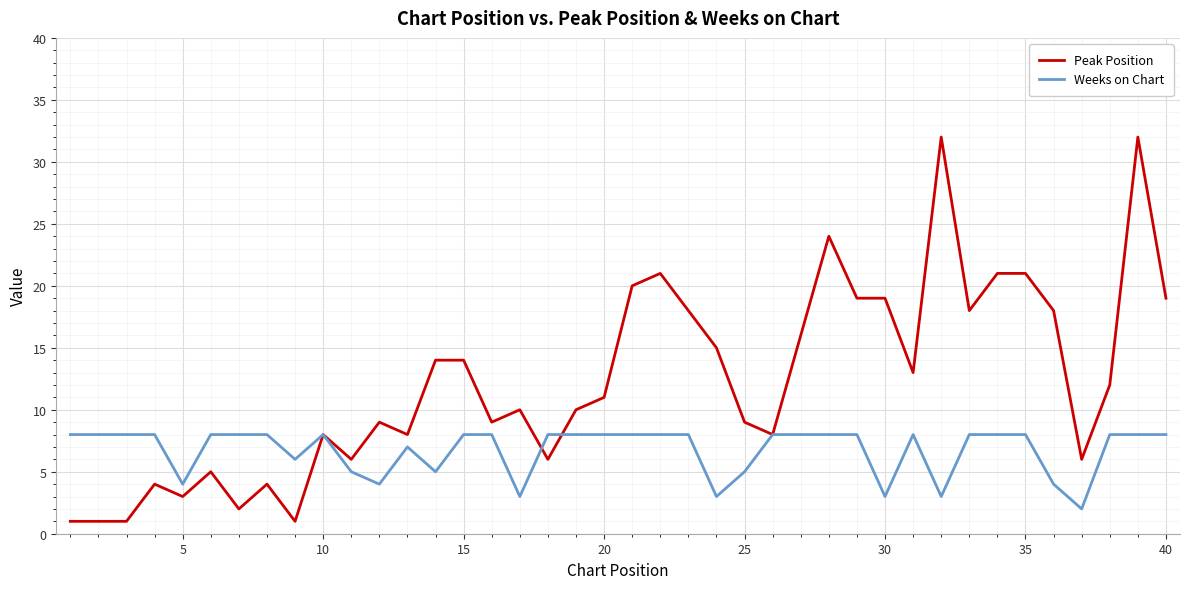

Reading left to right, list all the values displayed in this chart.

Peak Position: 1	1	1	4	3	5	2	4	1	8	6	9	8	14	14	9	10	6	10	11	20	21	18	15	9	8	16	24	19	19	13	32	18	21	21	18	6	12	32	19
Weeks on Chart: 8	8	8	8	4	8	8	8	6	8	5	4	7	5	8	8	3	8	8	8	8	8	8	3	5	8	8	8	8	3	8	3	8	8	8	4	2	8	8	8